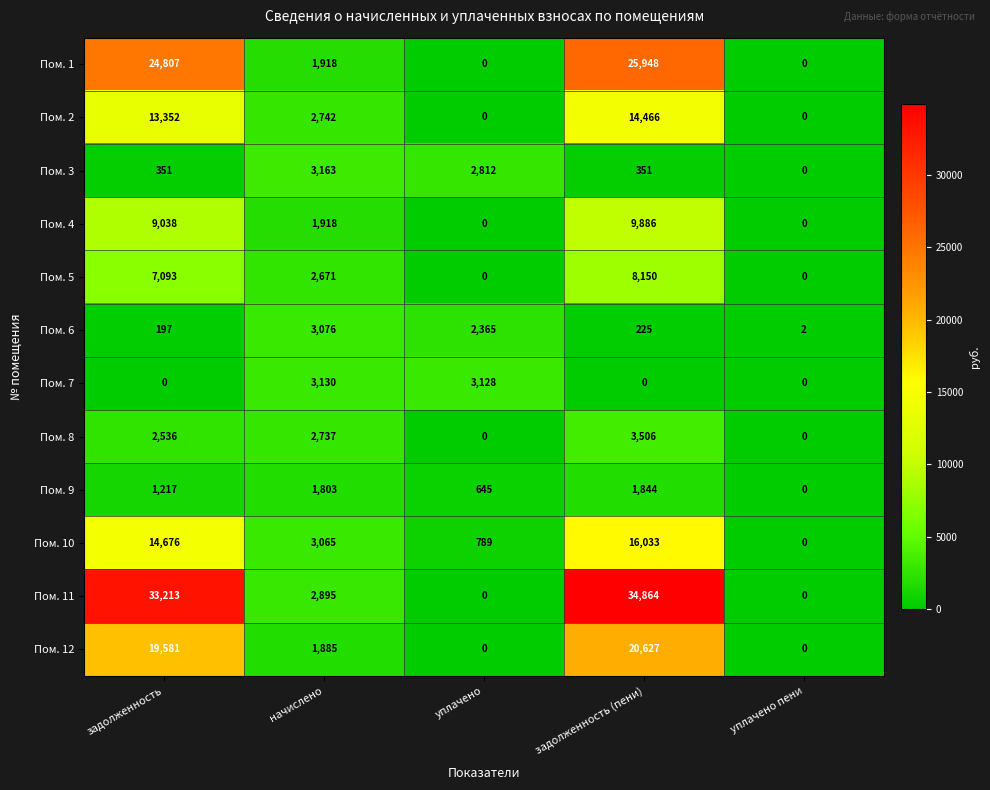

At задолженность (пени), list the series in order from smallest to largest.

Пом. 7, Пом. 6, Пом. 3, Пом. 9, Пом. 8, Пом. 5, Пом. 4, Пом. 2, Пом. 10, Пом. 12, Пом. 1, Пом. 11